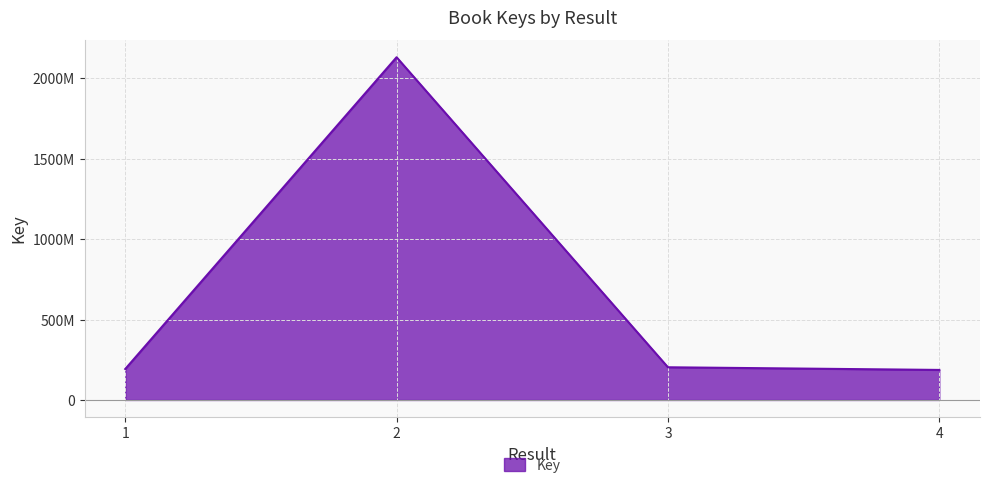

Does the chart have visible grid lines?

Yes